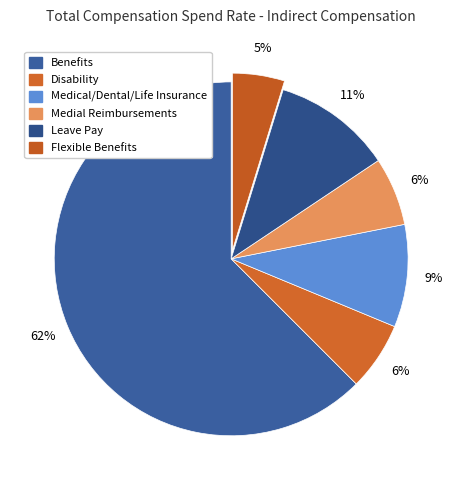

To the nearest percent, what is the average slice percentage?

17%